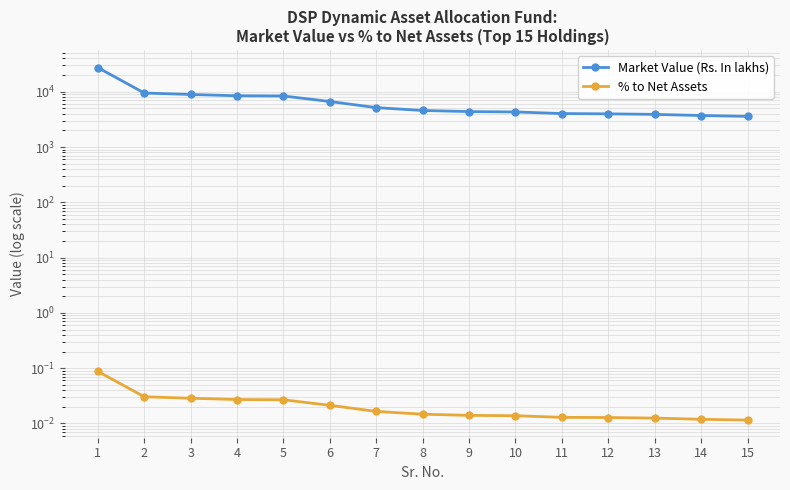

What is the sum of all Market Value (Rs. In lakhs) values?

107001.9